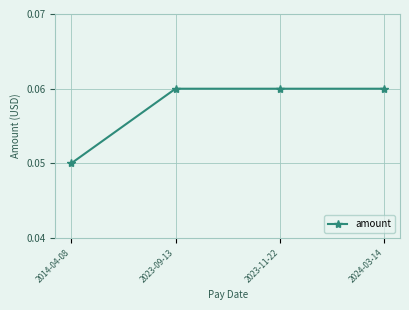

What is the label of the 1st point from the right?

2024-03-14